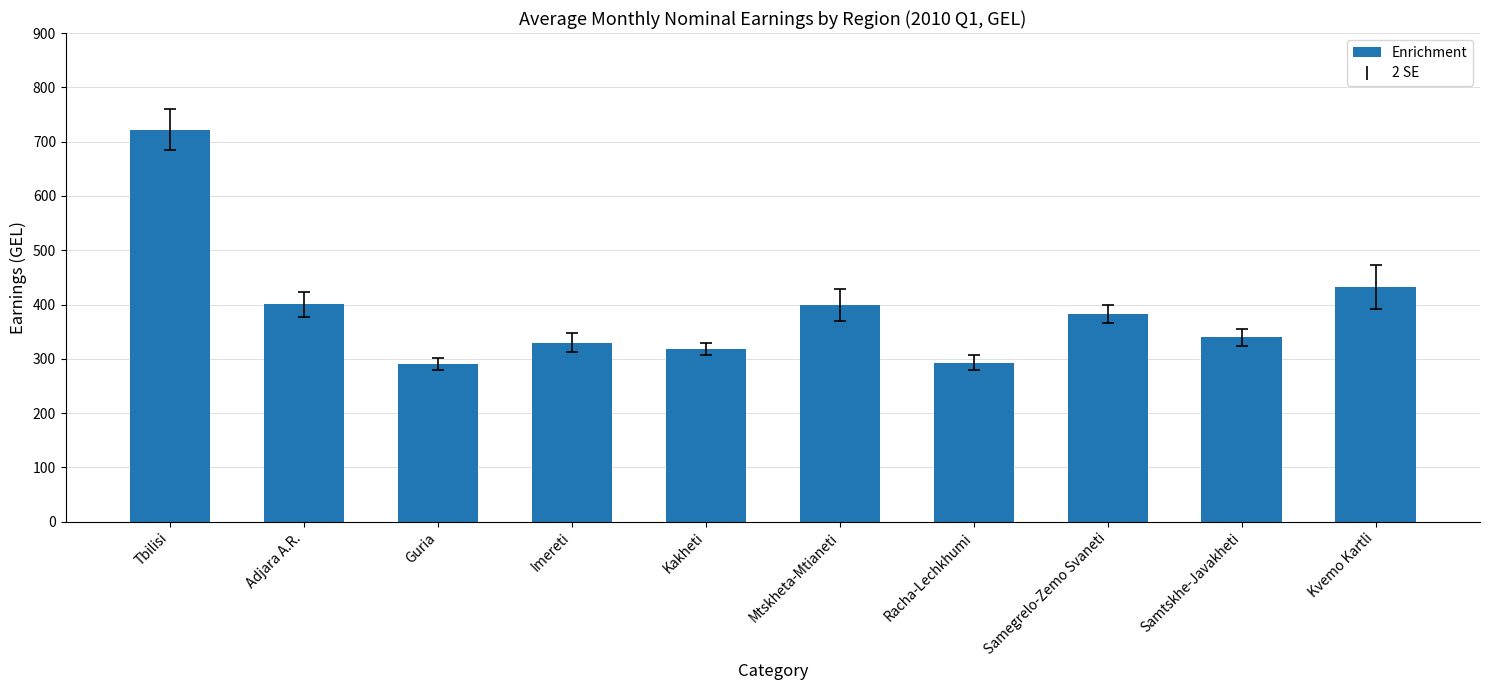

What position from the left is Tbilisi?

1